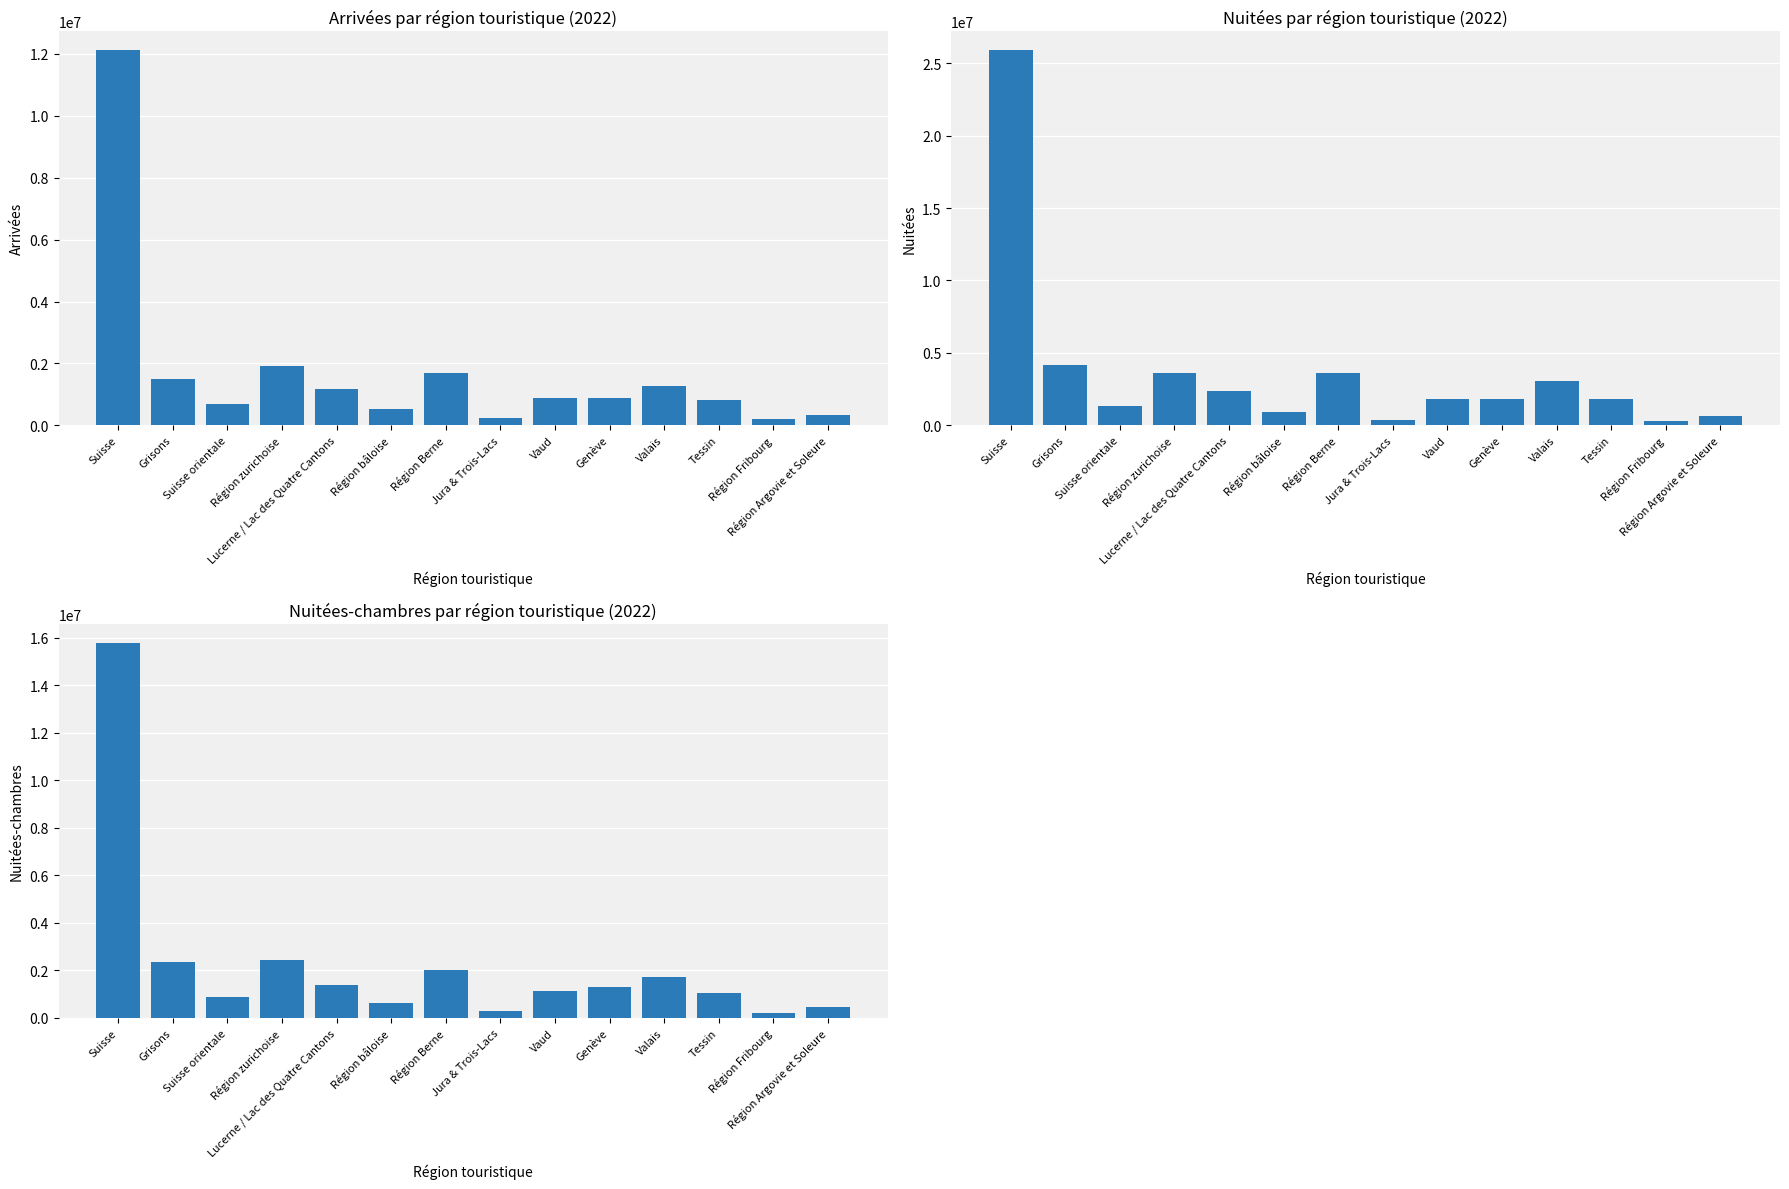

Reading left to right, transcribe all the data shown in this chart.

Arrivées: Suisse=12121908	Grisons=1484948	Suisse orientale=681854	Région zurichoise=1928913	Lucerne / Lac des Quatre Cantons=1183744	Région bâloise=512110	Région Berne=1693777	Jura & Trois-Lacs=234202	Vaud=889593	Genève=883092	Valais=1277463	Tessin=828716	Région Fribourg=189605	Région Argovie et Soleure=333891
Nuitées: Suisse=25898209	Grisons=4164190	Suisse orientale=1347115	Région zurichoise=3591285	Lucerne / Lac des Quatre Cantons=2364644	Région bâloise=942900	Région Berne=3618808	Jura & Trois-Lacs=400346	Vaud=1793527	Genève=1803336	Valais=3064334	Tessin=1842886	Région Fribourg=308380	Région Argovie et Soleure=656458
Nuitées-chambres: Suisse=15794669	Grisons=2333177	Suisse orientale=866149	Région zurichoise=2423040	Lucerne / Lac des Quatre Cantons=1389620	Région bâloise=631771	Région Berne=2030421	Jura & Trois-Lacs=273714	Vaud=1125530	Genève=1288960	Valais=1718364	Tessin=1056295	Région Fribourg=190233	Région Argovie et Soleure=467395